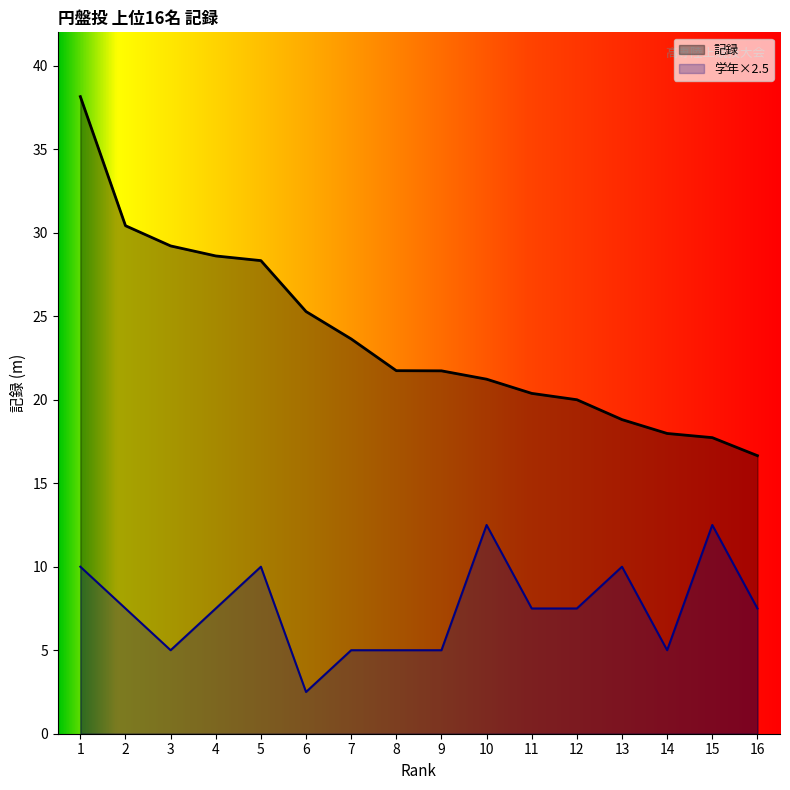

True or false: 学年 and 記録 intersect in this chart.

False